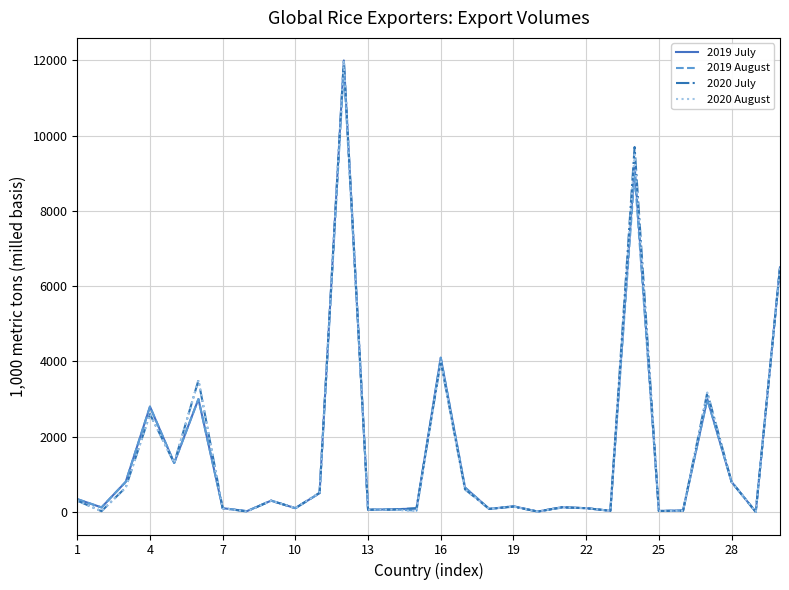

What is the maximum value shown in the chart?

12000